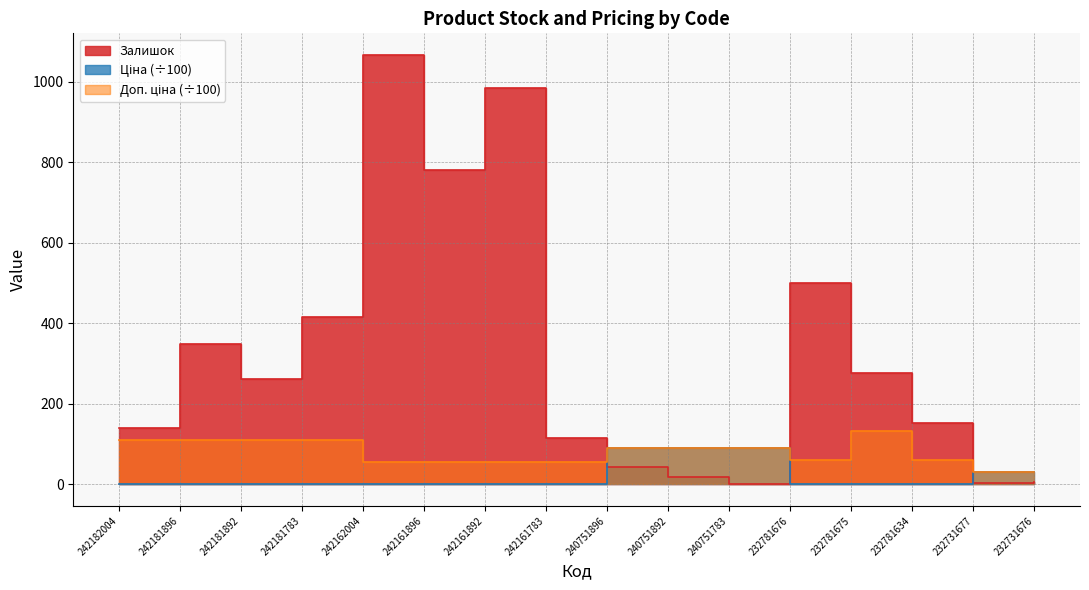

How many distinct data groups are displayed?

3